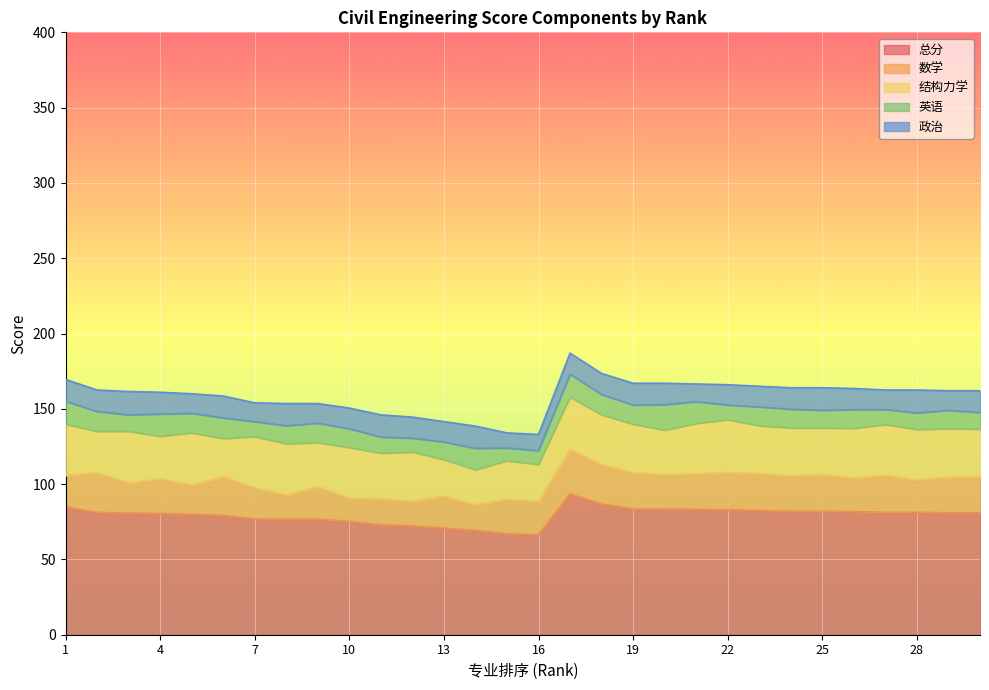

True or false: 总分 has a value of 102.7 at 16.

False